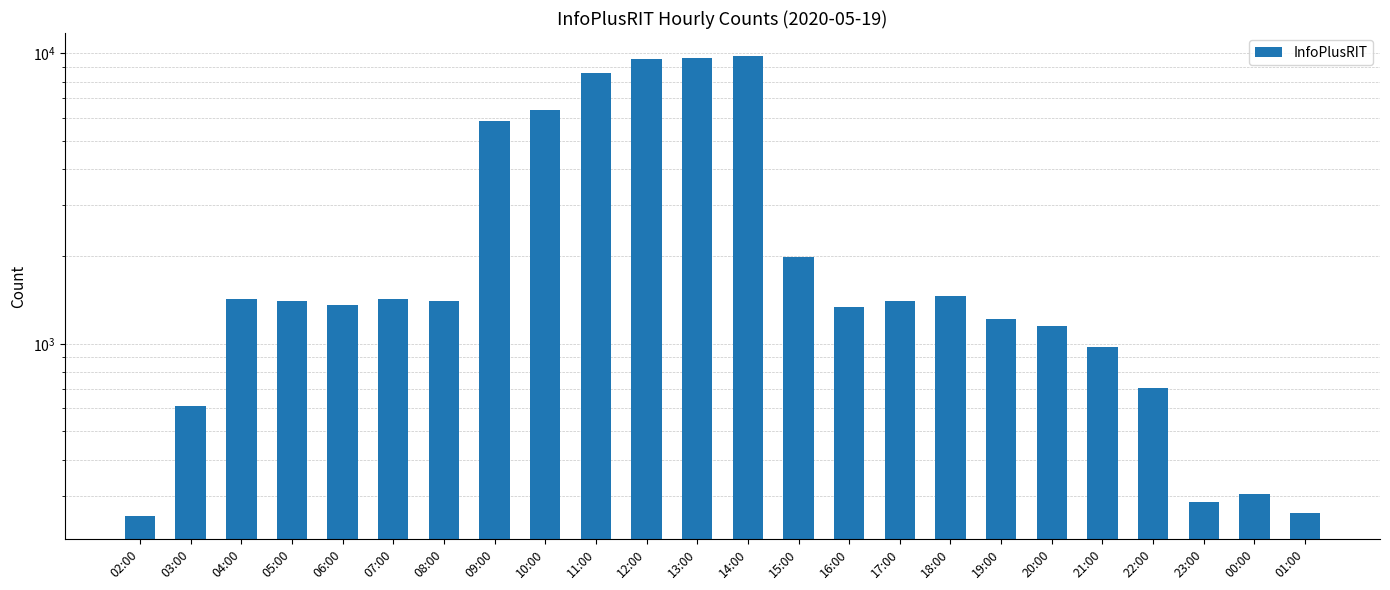

What is the value of the 1st bar from the left?

256